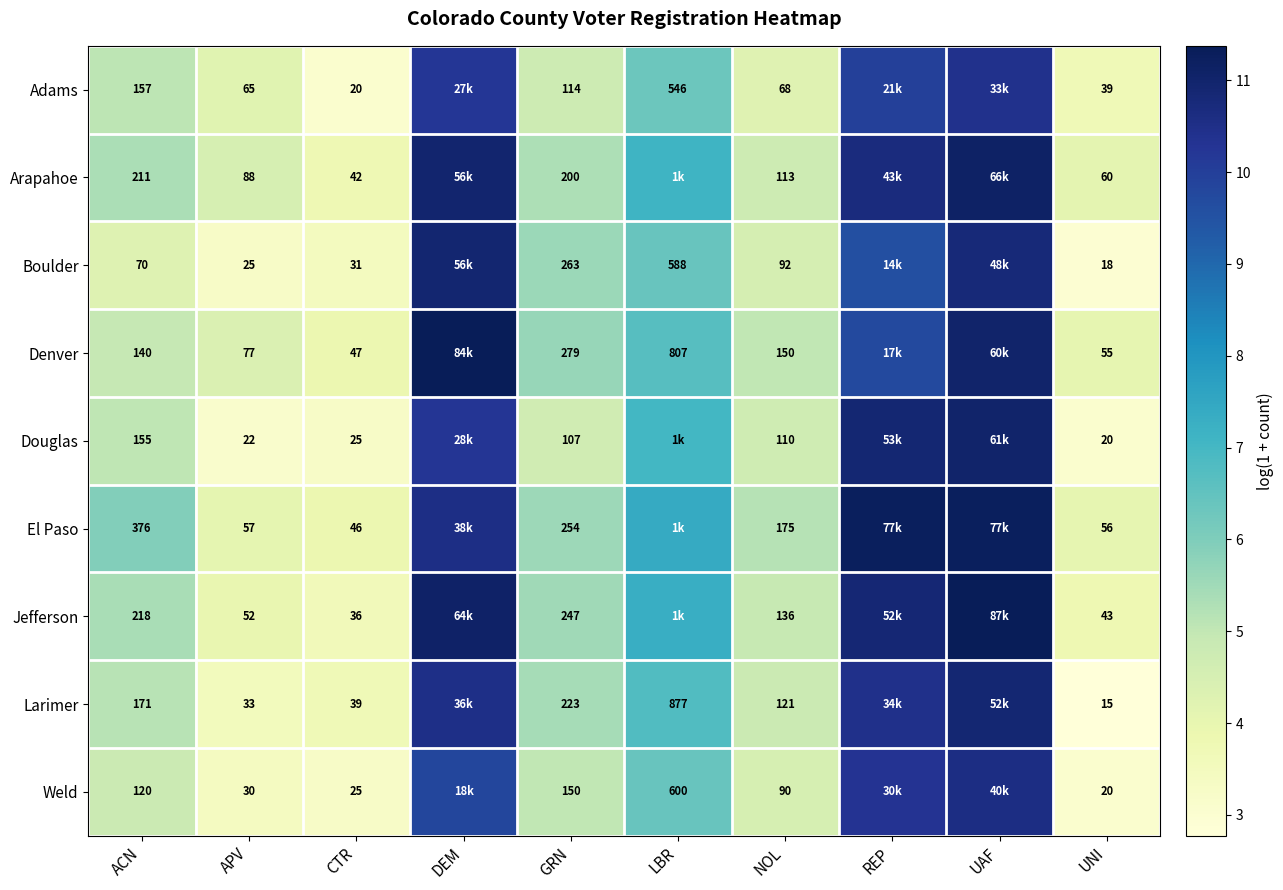

At NOL, list the series in order from largest to smallest.

El Paso, Denver, Jefferson, Larimer, Arapahoe, Douglas, Boulder, Weld, Adams